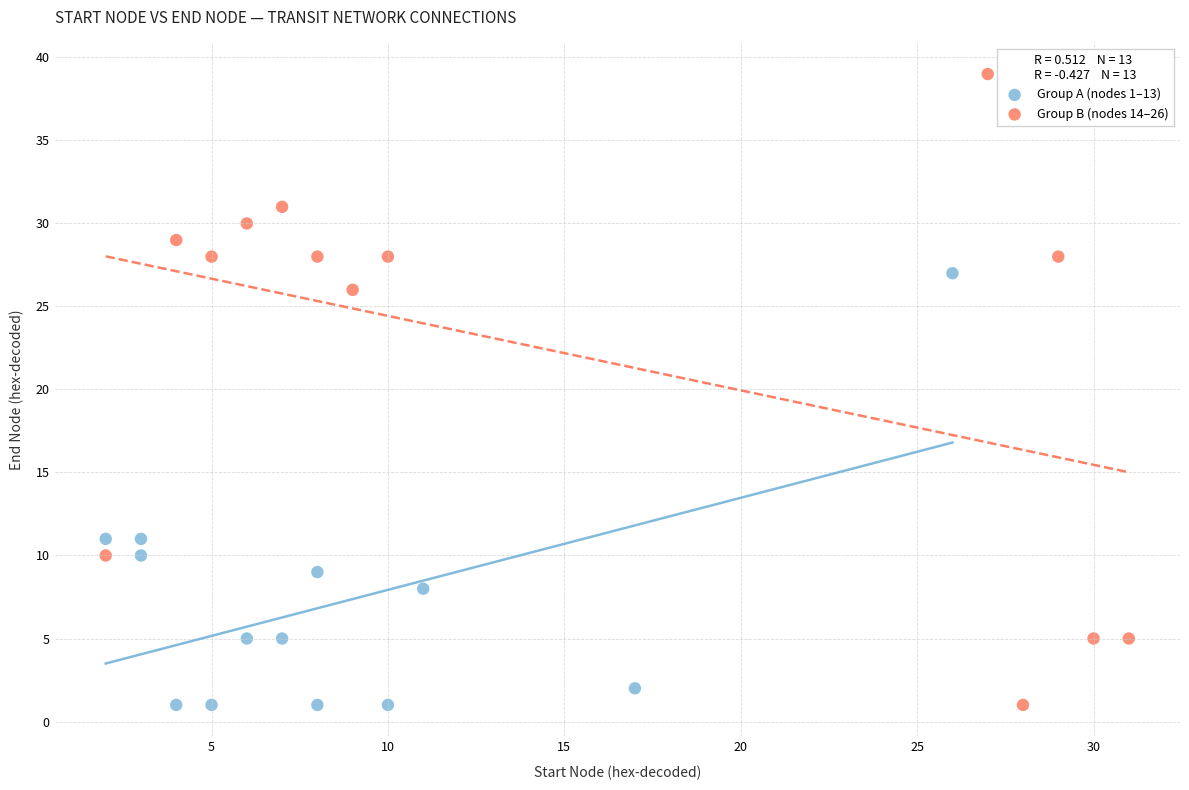

Which series reaches the maximum Y coordinate?

Group B (nodes 14–26)